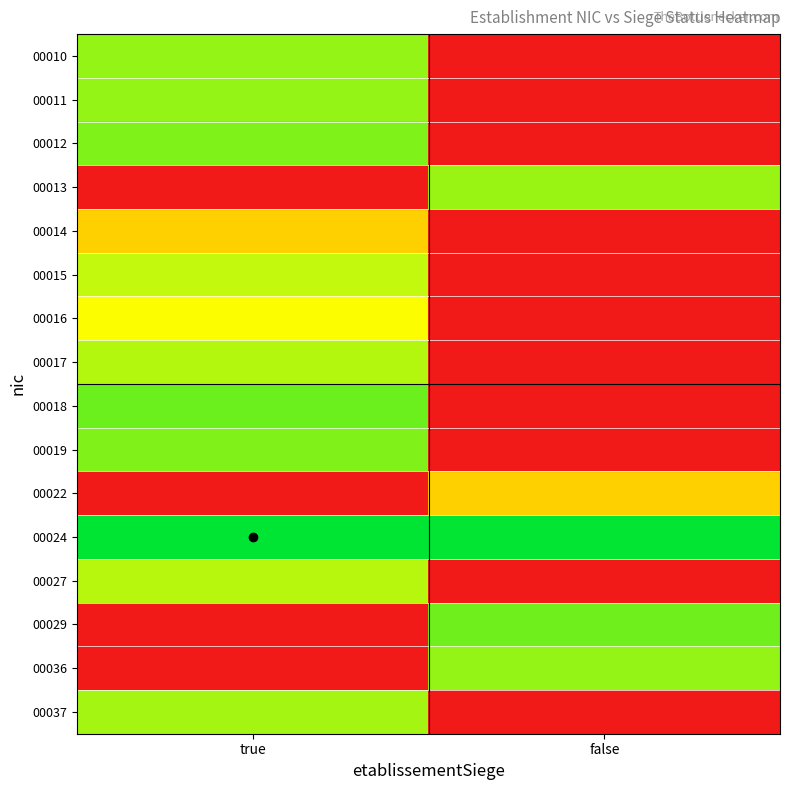

List the series in order of their peak value, lowest first.

00014, 00022, 00016, 00015, 00027, 00017, 00037, 00013, 00010, 00011, 00036, 00019, 00012, 00029, 00018, 00024